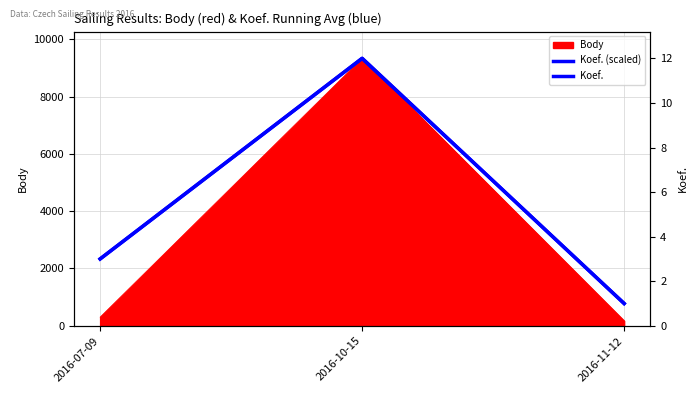

Is the value of Koef. at 2016-10-15 greater than the value of Koef. (scaled) at 2016-11-12?

No